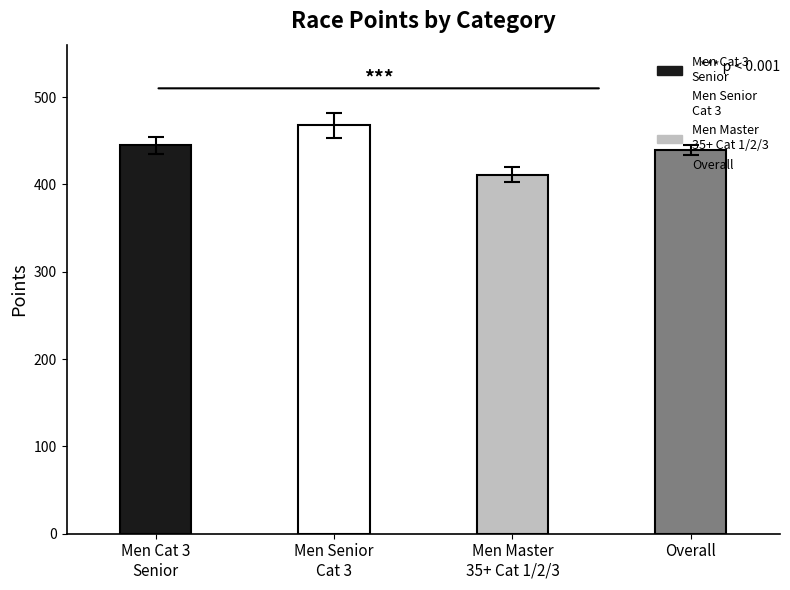

The value at Overall is 585.0. True or false?

False